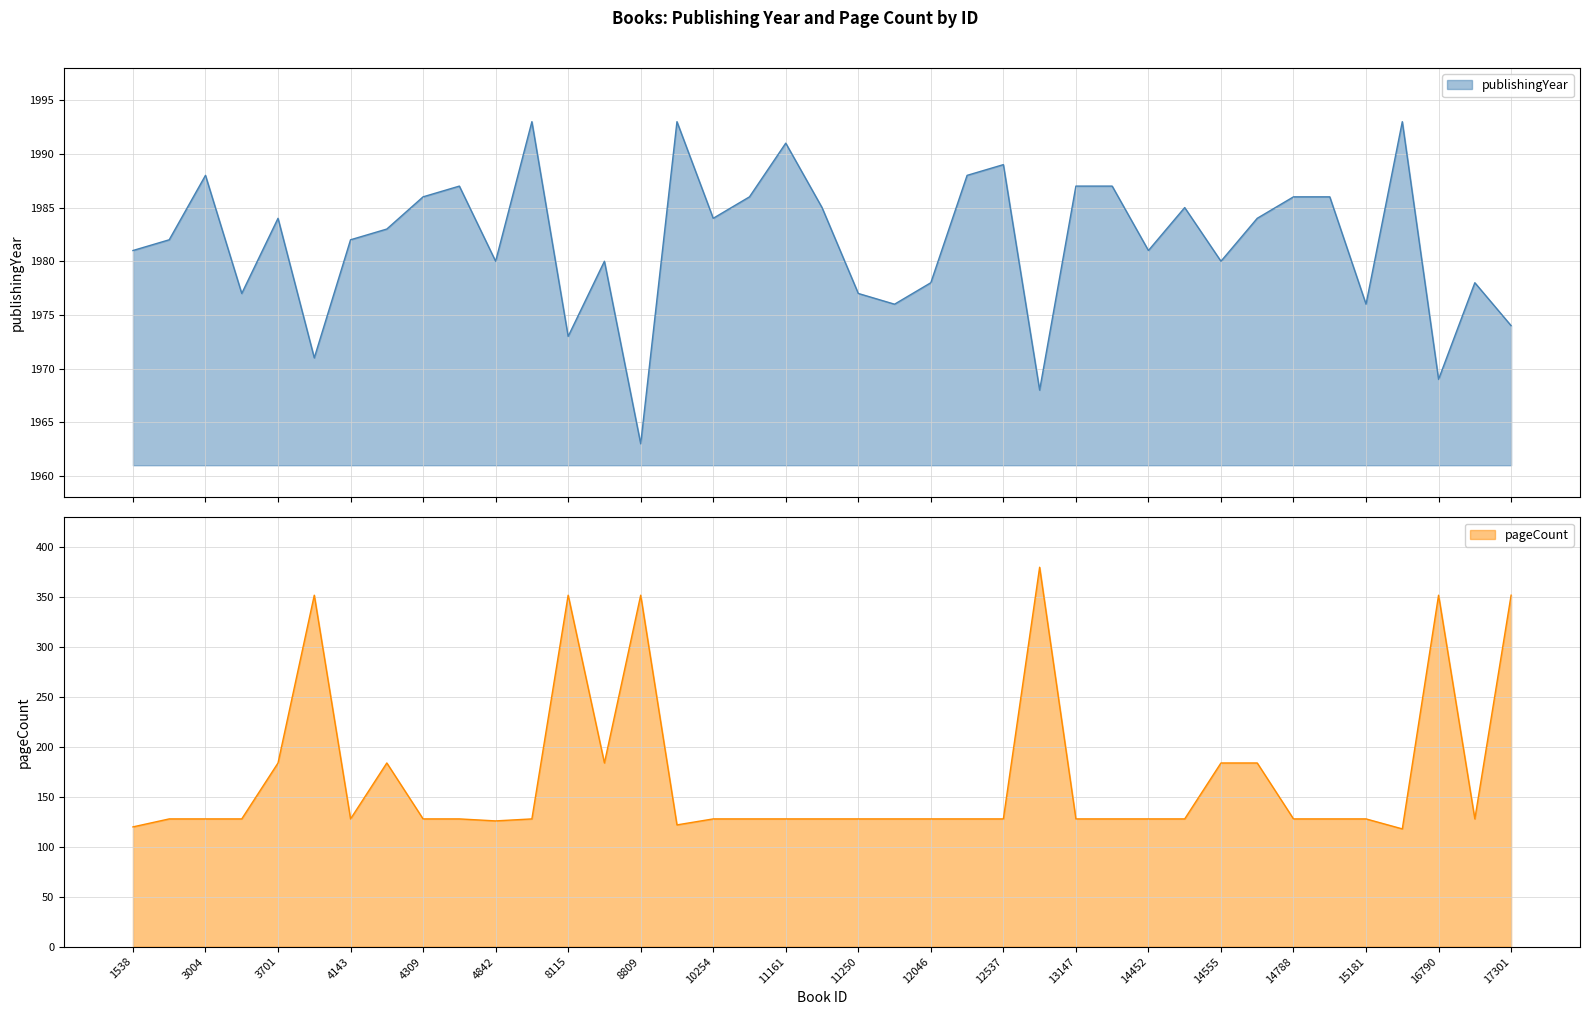

At which label is pageCount closest to 249?

3701